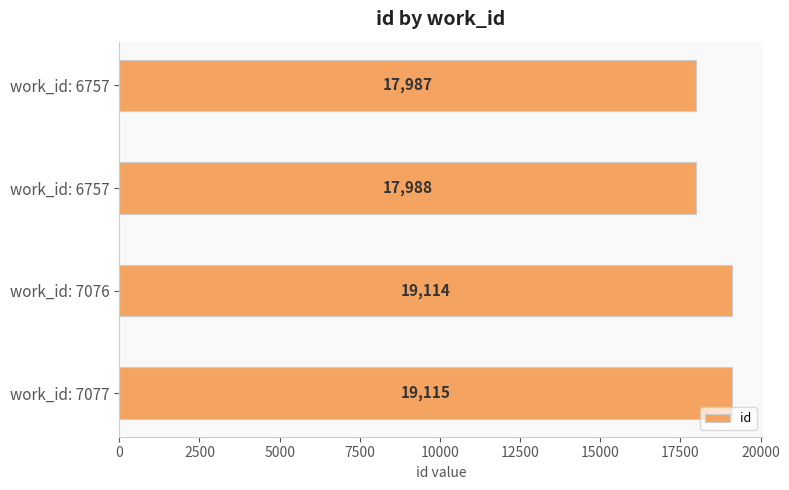

Are the bars horizontal?

Yes